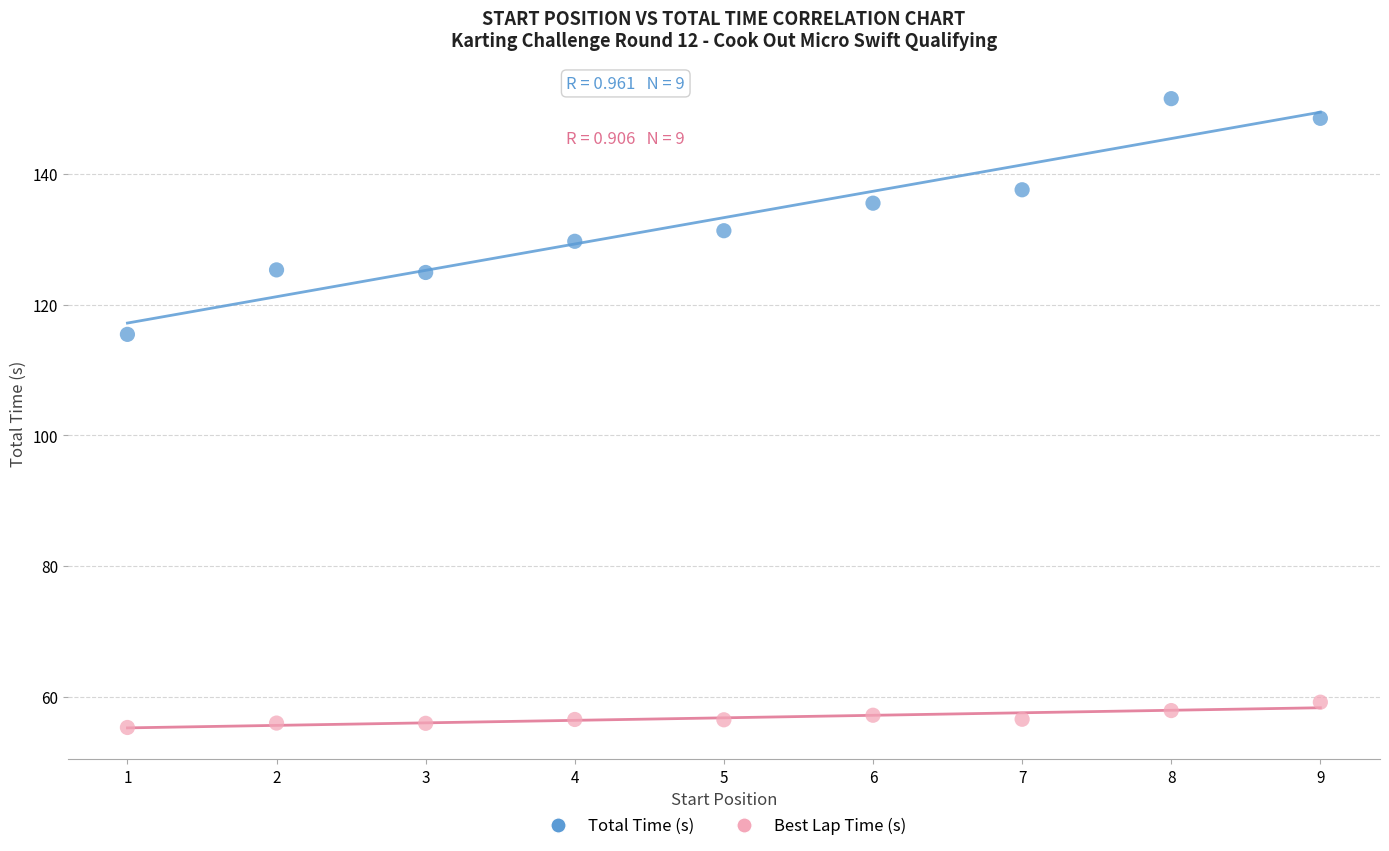

What are all the series names shown in the legend?

Total Time (s), Best Lap Time (s)